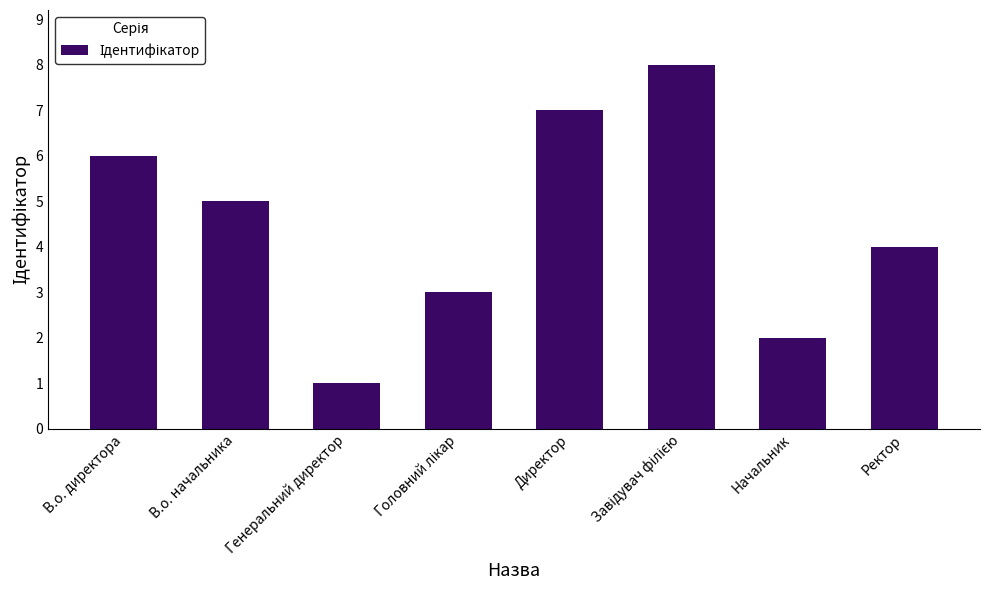

At which label is the value closest to 4?

Ректор